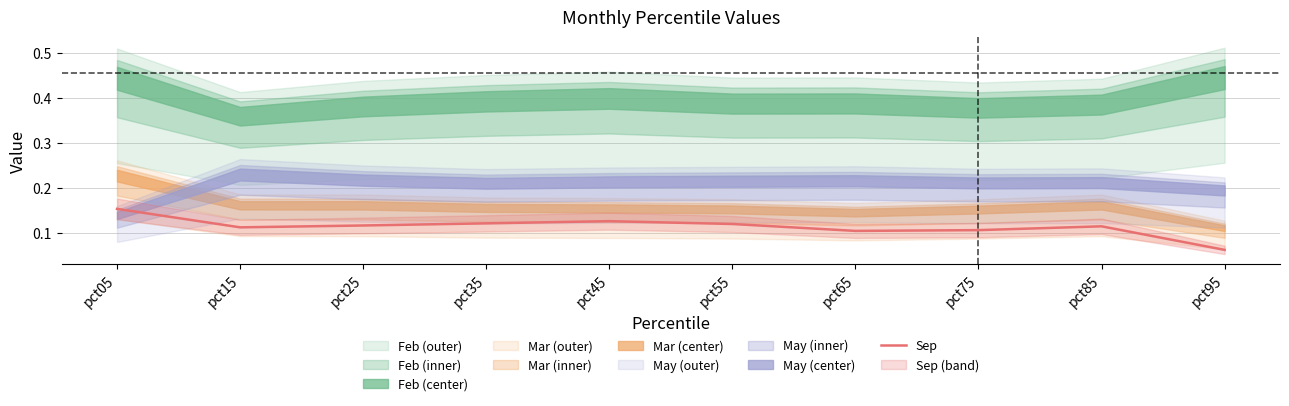

Reading right to left, extract all data points from this chart.

pct95=0.1	pct85=0.1	pct75=0.1	pct65=0.1	pct55=0.1	pct45=0.1	pct35=0.1	pct25=0.1	pct15=0.1	pct05=0.2